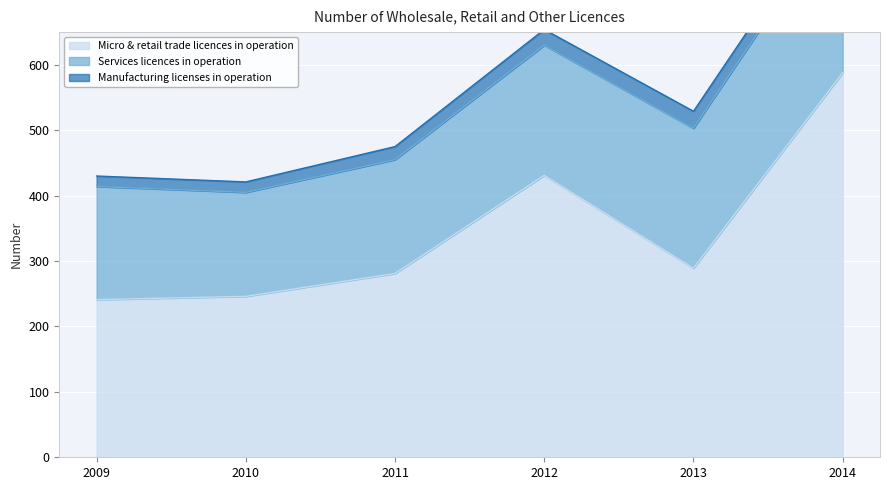

Rank the series by their average value, from highest to lowest.

Micro & retail trade licences in operation, Services licences in operation, Manufacturing licenses in operation